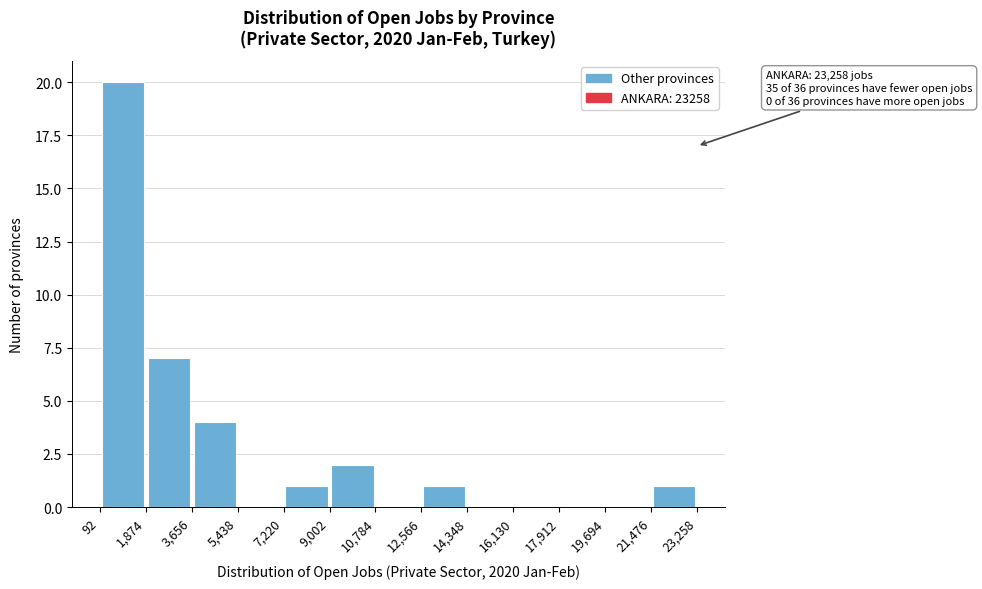

Which range on the x-axis has the tallest bar?

92 to 1,874